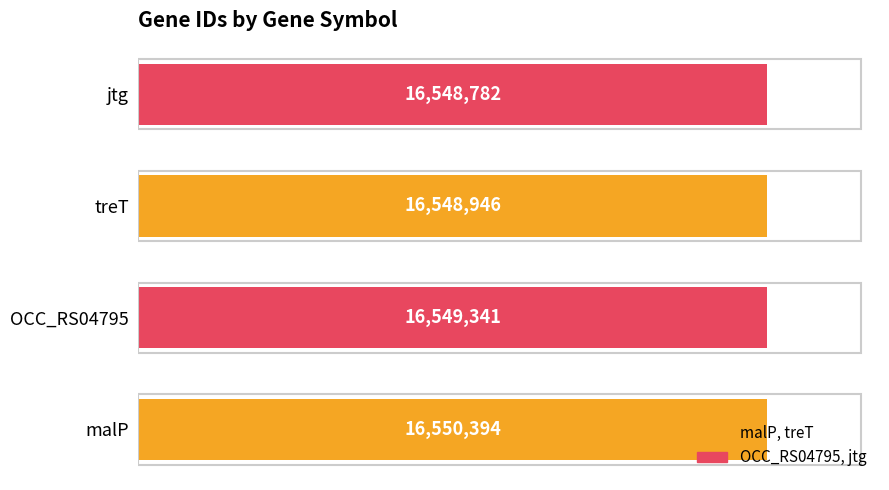

What is the difference between the values at treT and jtg?

164